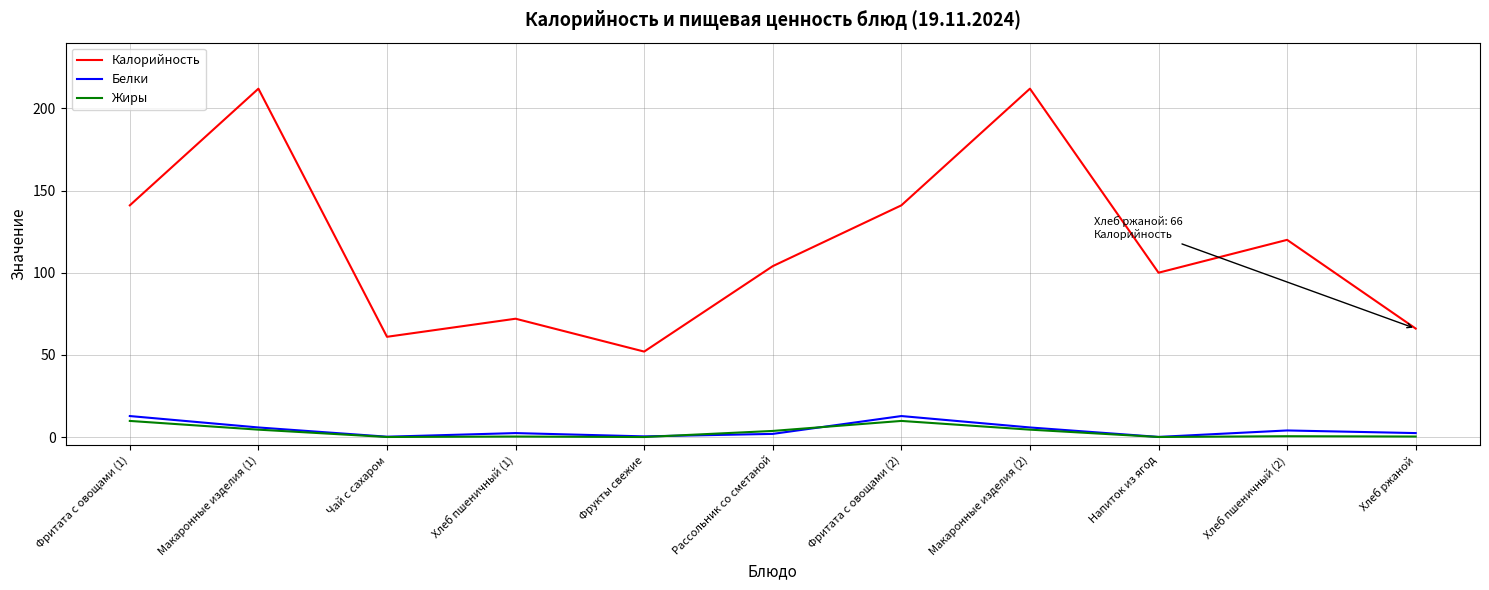

True or false: Жиры and Калорийность cross at least once.

False